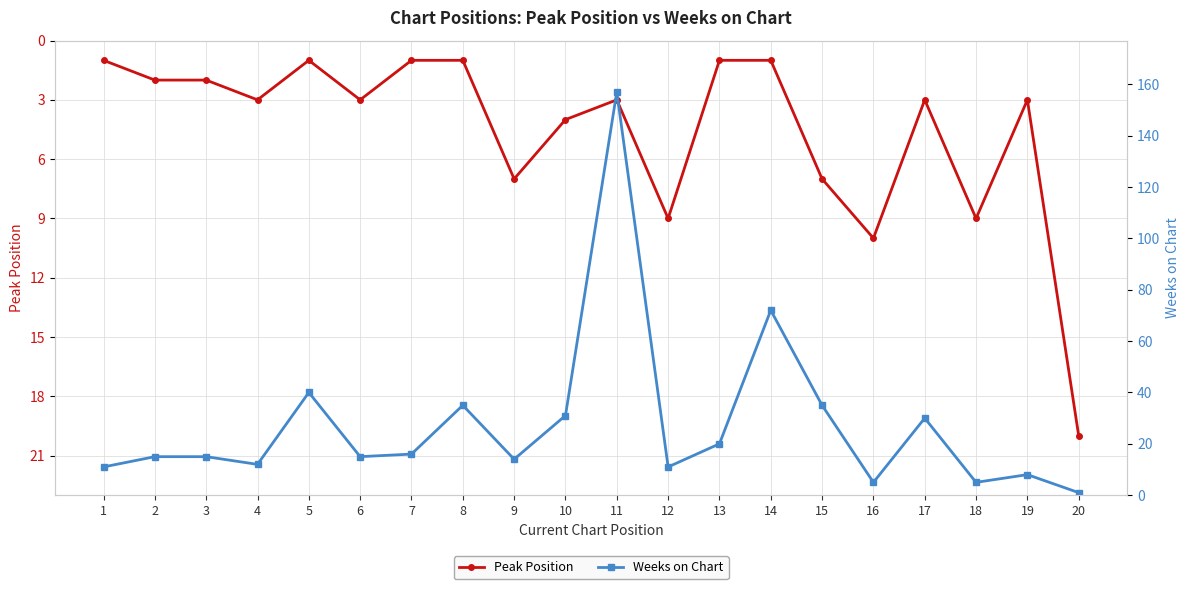

What is the value of the Peak Position point at the 10th from the left?

4